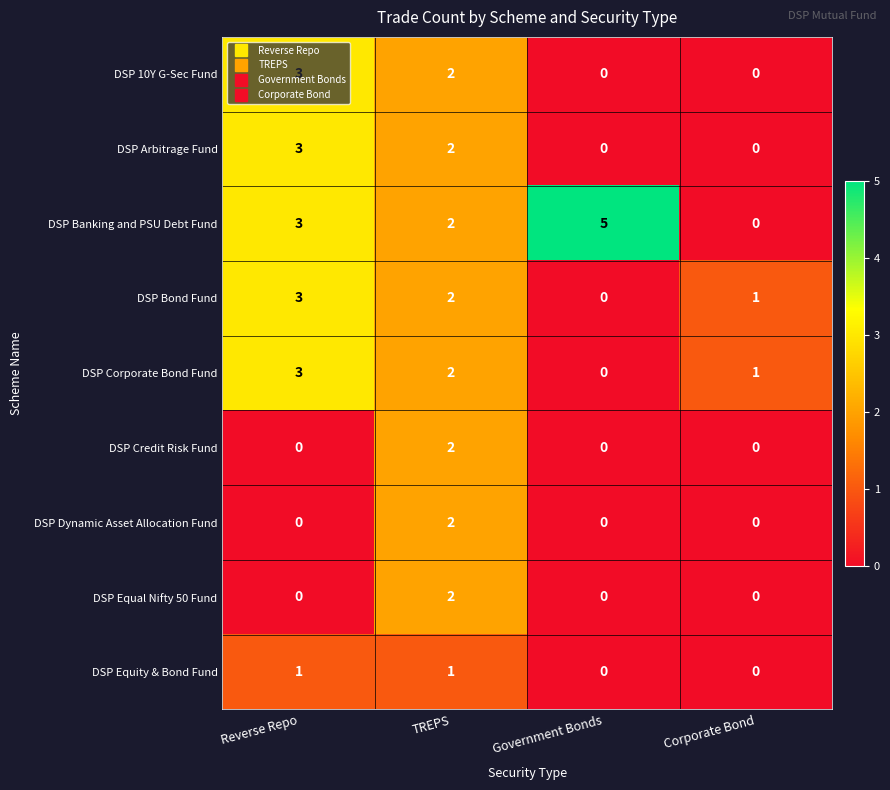

List the labels in order of DSP Bond Fund value, largest first.

Reverse Repo, TREPS, Corporate Bond, Government Bonds